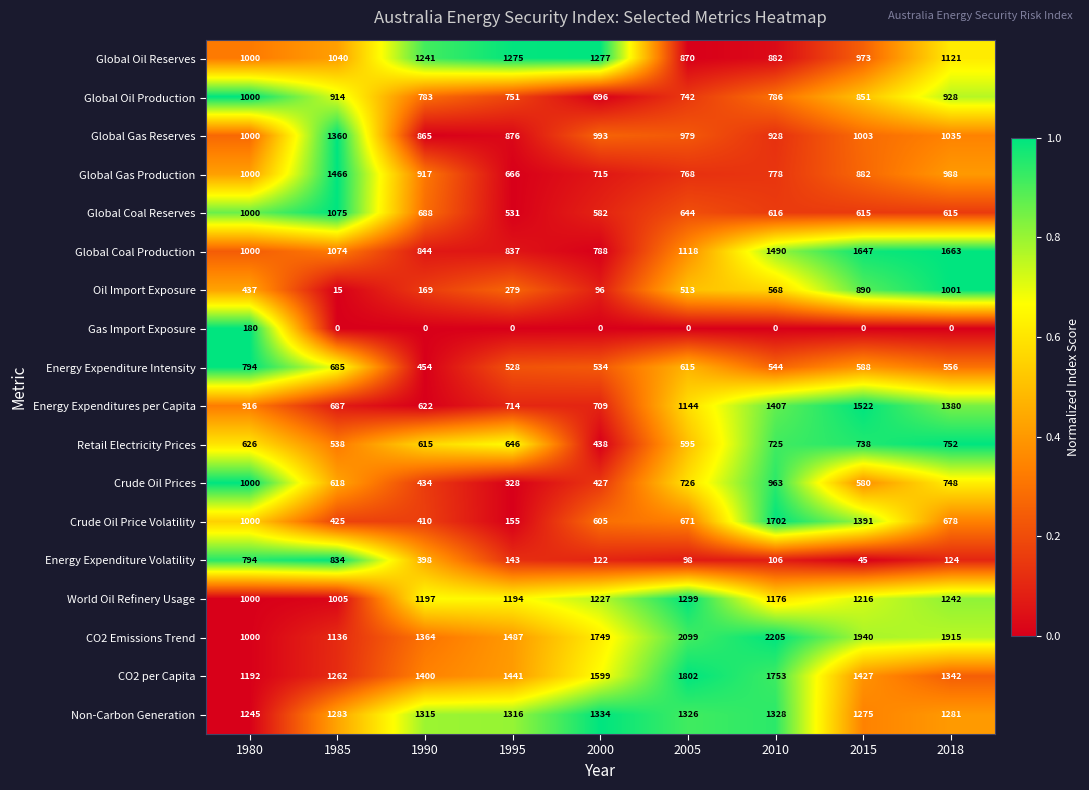

Which series has the largest total across all categories?

CO2 Emissions Trend